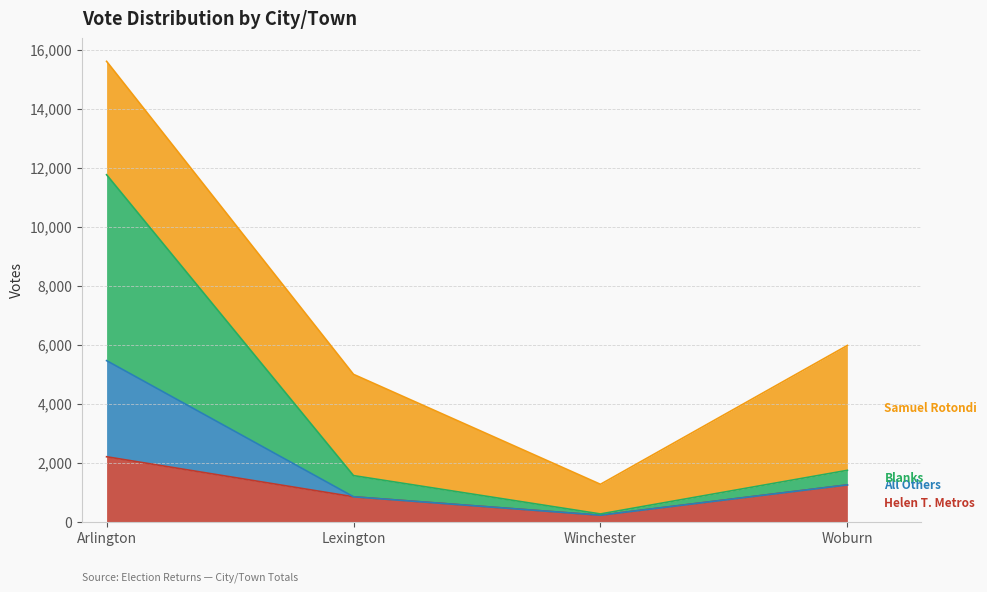

Does the chart display data point markers on the line(s)?

No